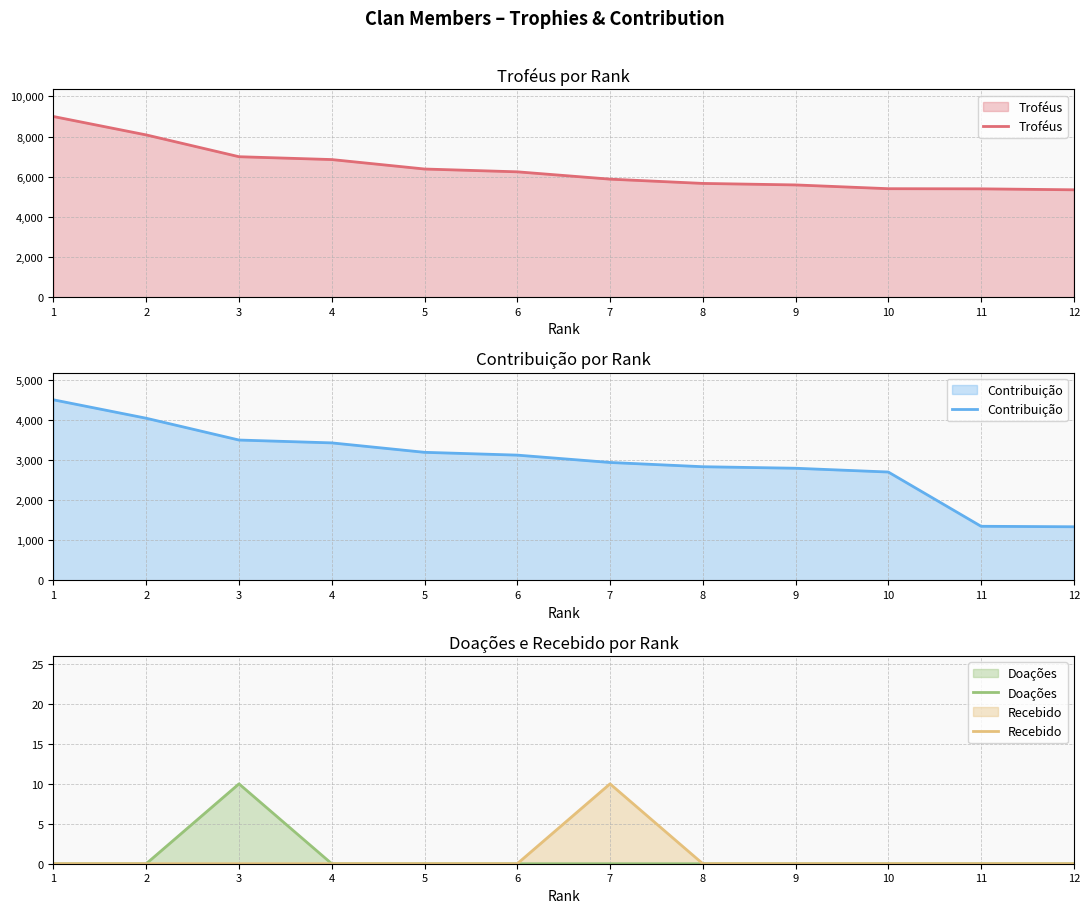

How many positive values does the Doações series have?

1